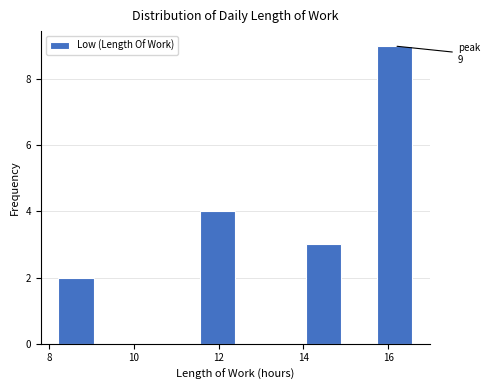

Which range on the x-axis has the tallest bar?

15.8 to 16.6